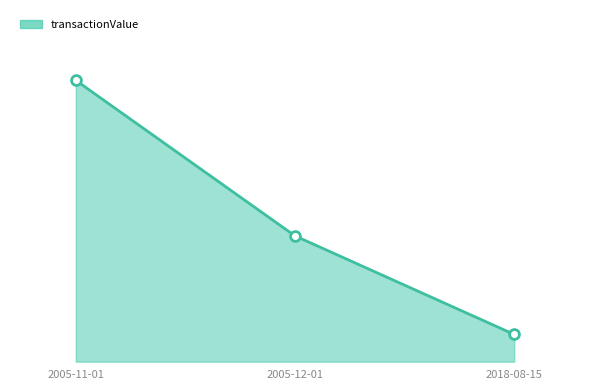

What is the change in value from 2005-11-01 to 2005-12-01?

-1802000